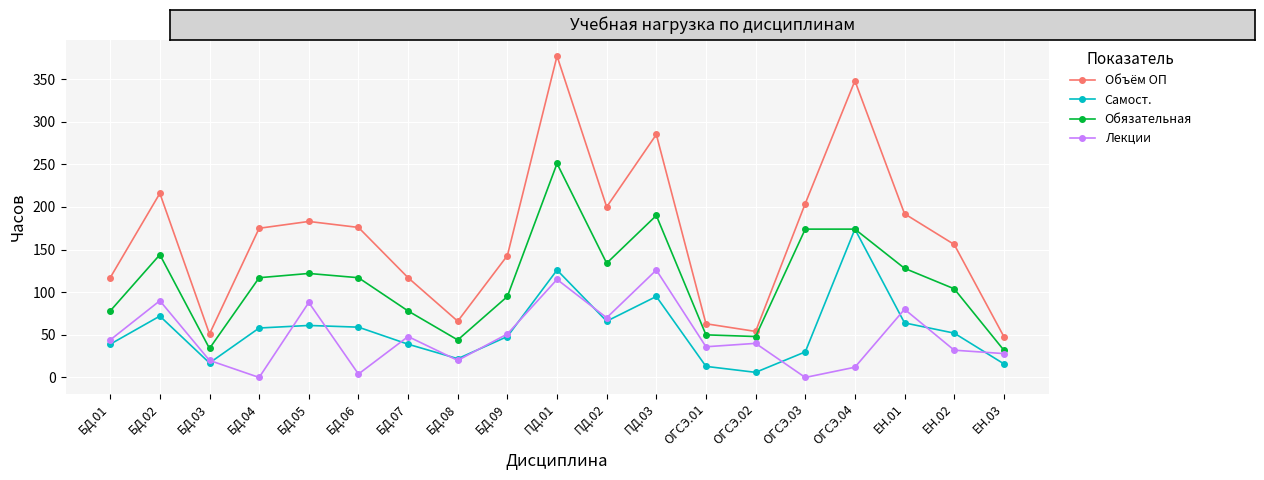

What is the sum of the Самост. values at БД.04 and БД.02?

130